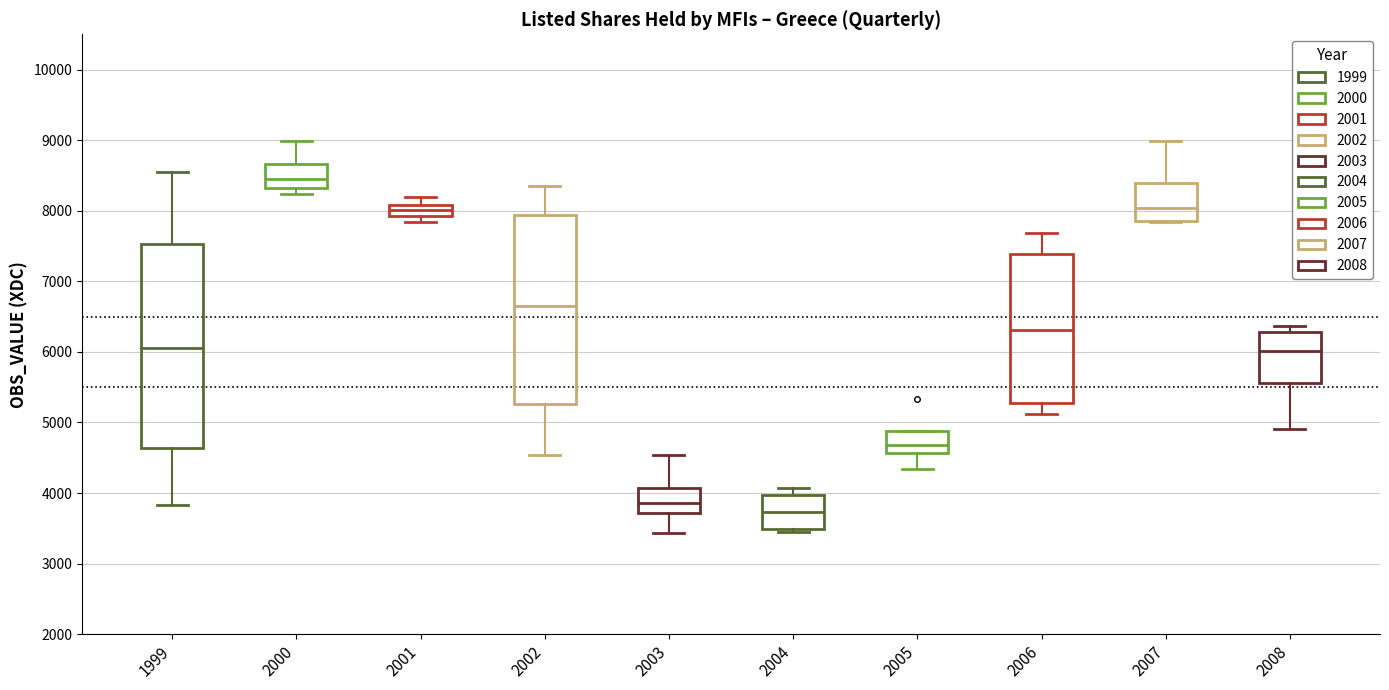

Which box's median line is the highest?

2000